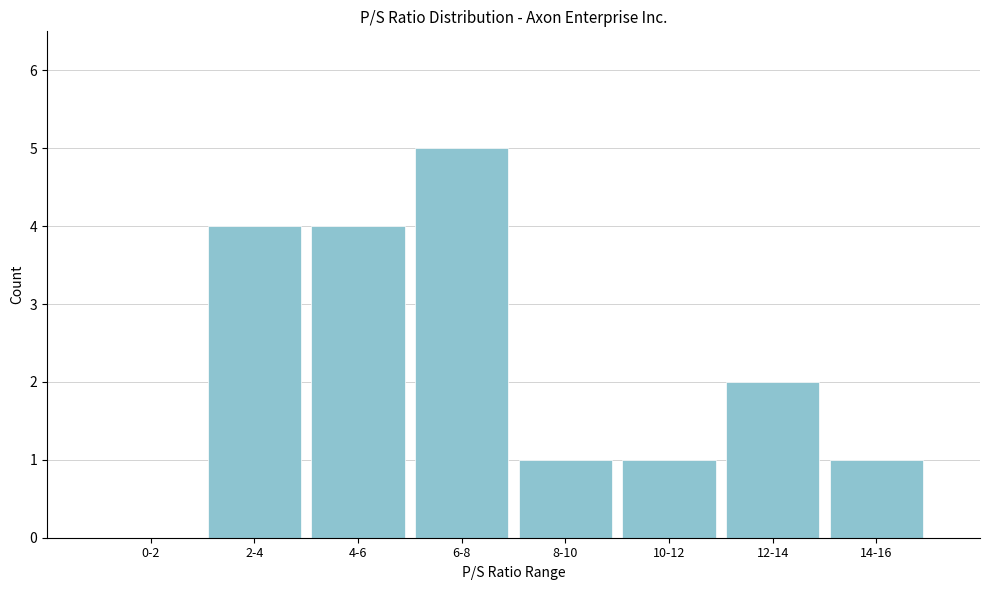

Reading left to right, extract all data points from this chart.

0-2=0	2-4=4	4-6=4	6-8=5	8-10=1	10-12=1	12-14=2	14-16=1